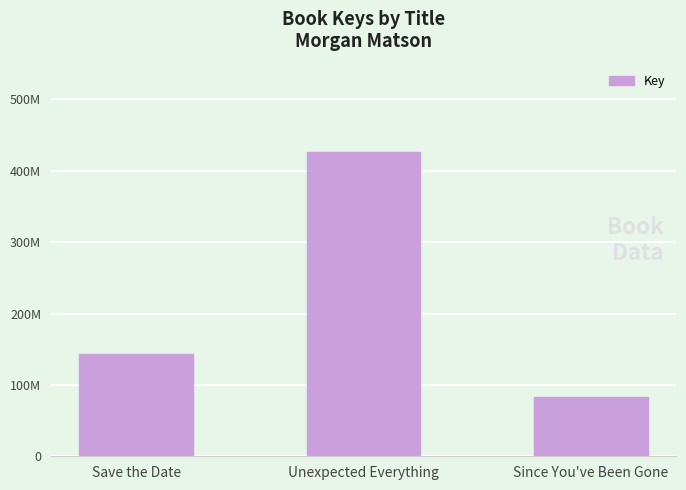

Reading right to left, what are all the values shown in this chart?

83241328	426713605	143951885